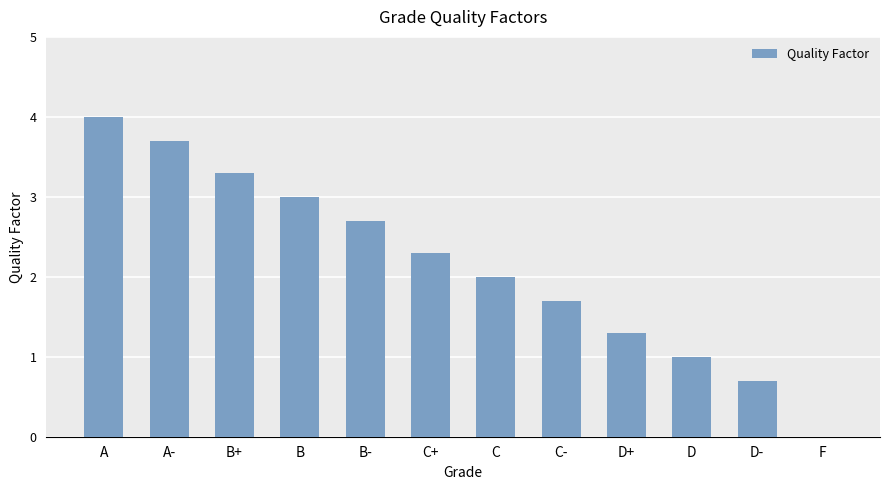

Approximately how many times larger is the value at B compared to C+?

1.3